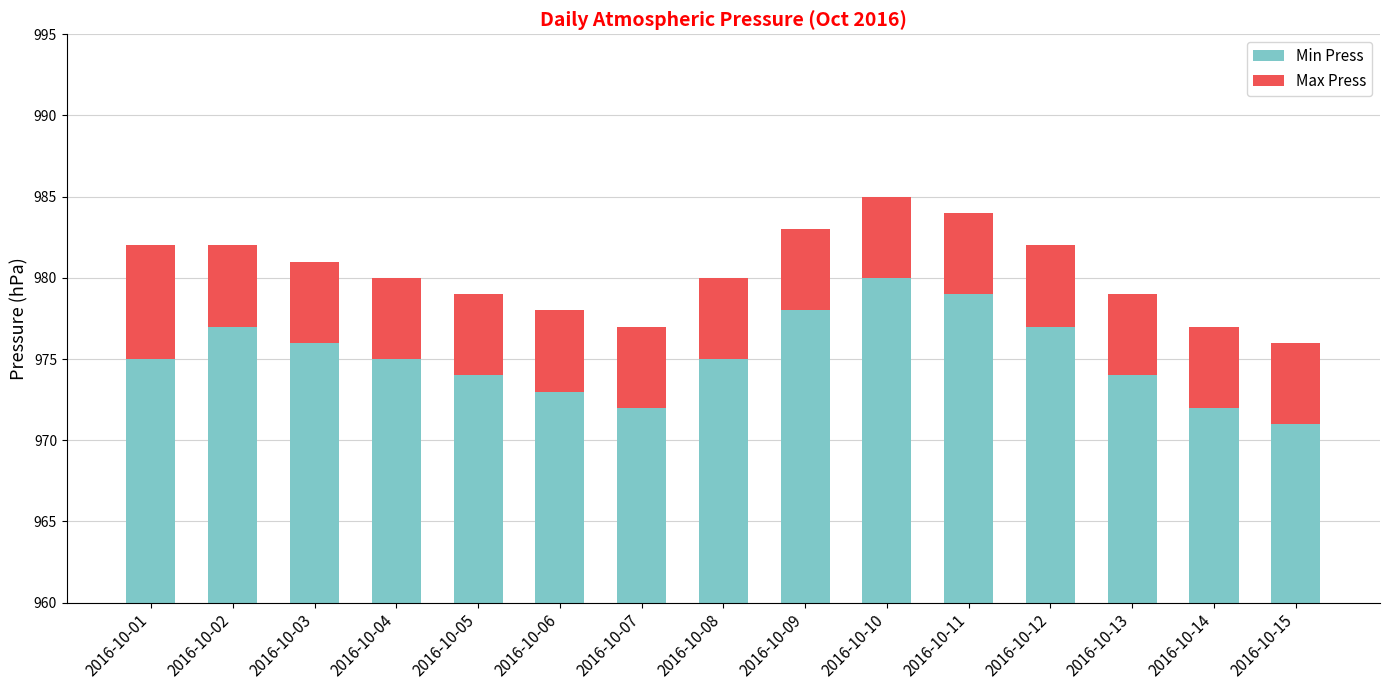

The value of Min Press at 2016-10-05 is 974. True or false?

True